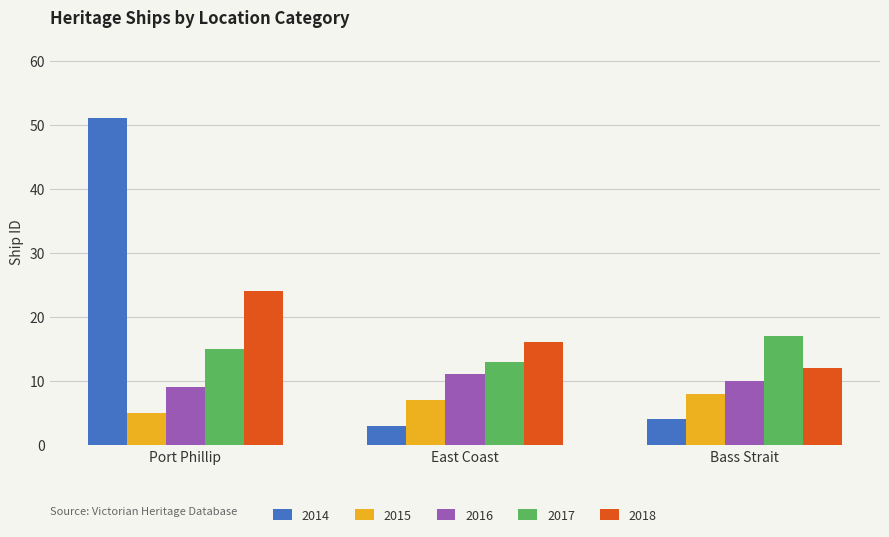

What is the spread (max minus min) of values at Port Phillip?

46